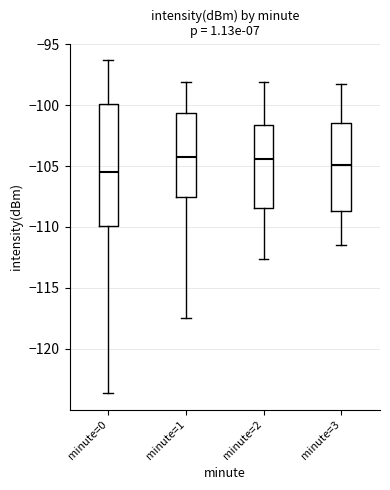

Reading left to right, transcribe this box plot: for each box, give where its median line is, the range the box spans, and where its two whiskers end, as read against the y-axis. The values are not printed on the chart, so give them approximately, as read against the axis.

minute=0: median -105.5, box -110.0 to -100.0, whiskers -123.5 to -96.5
minute=1: median -104.0, box -107.5 to -100.5, whiskers -117.5 to -98.0
minute=2: median -104.5, box -108.5 to -101.5, whiskers -112.5 to -98.0
minute=3: median -105.0, box -108.5 to -101.5, whiskers -111.5 to -98.0